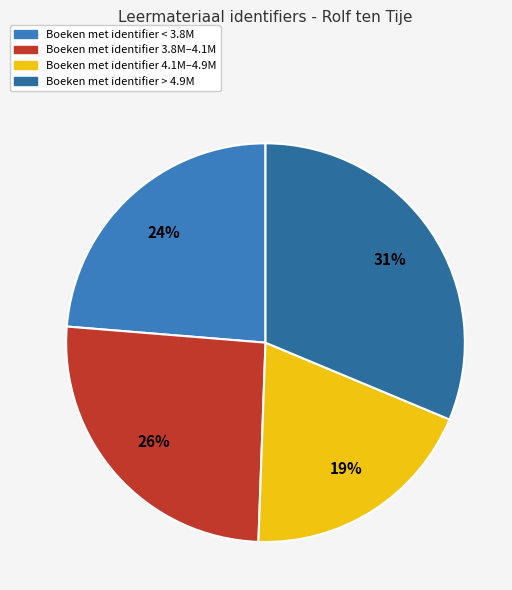

Count the number of slices in the pie.

4